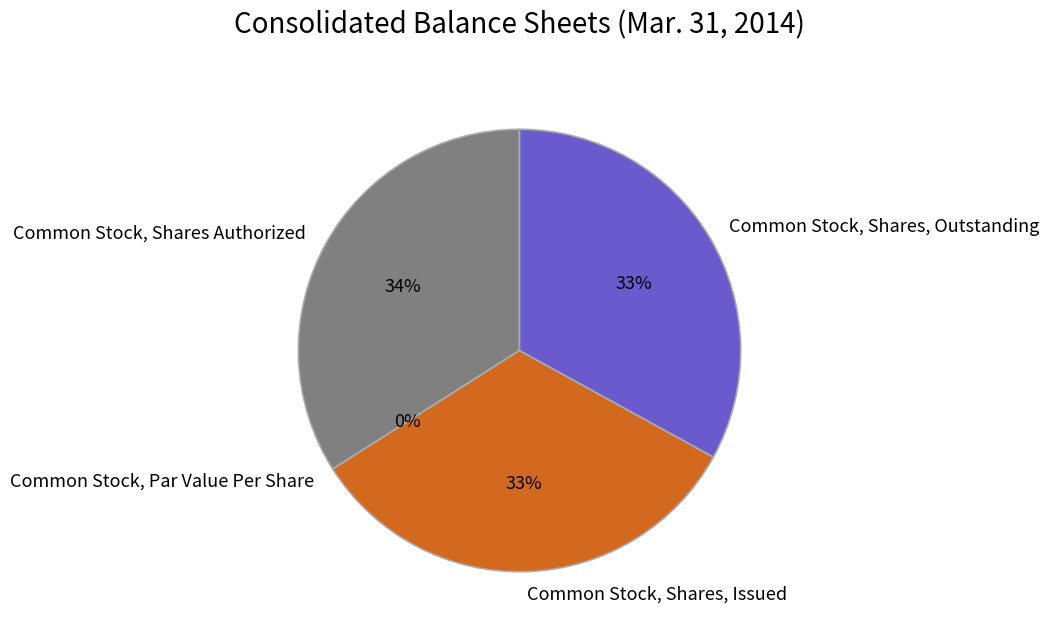

To the nearest percent, what is the difference between the Common Stock, Par Value Per Share and Common Stock, Shares, Outstanding slice percentages?

33%